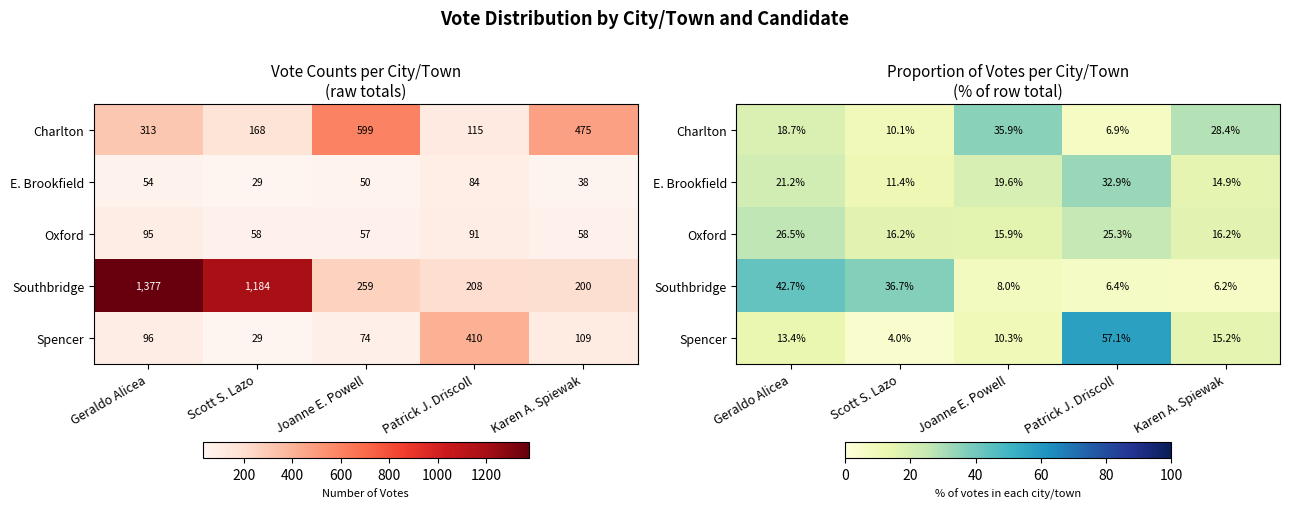

Count the number of categories in the chart.

5